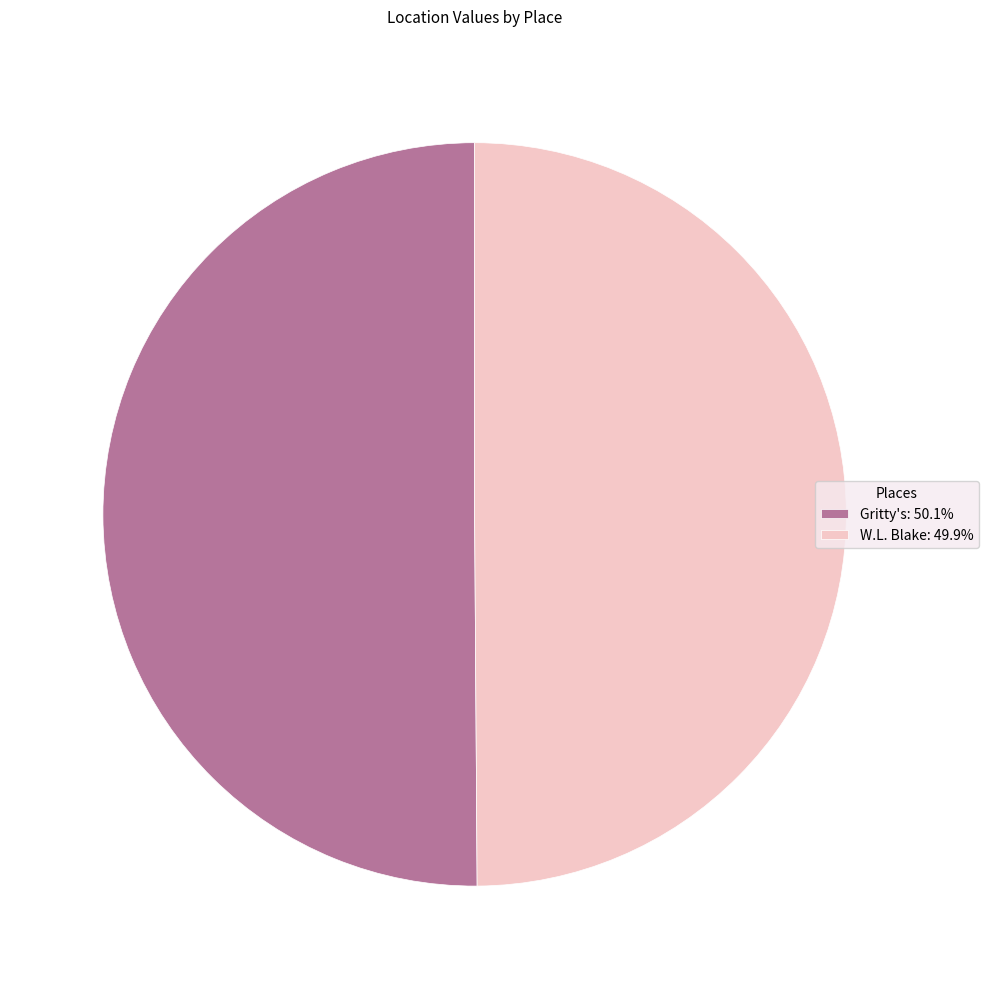

Combined, do W.L. Blake: 49.9% and Gritty's: 50.1% account for over 50%?

Yes